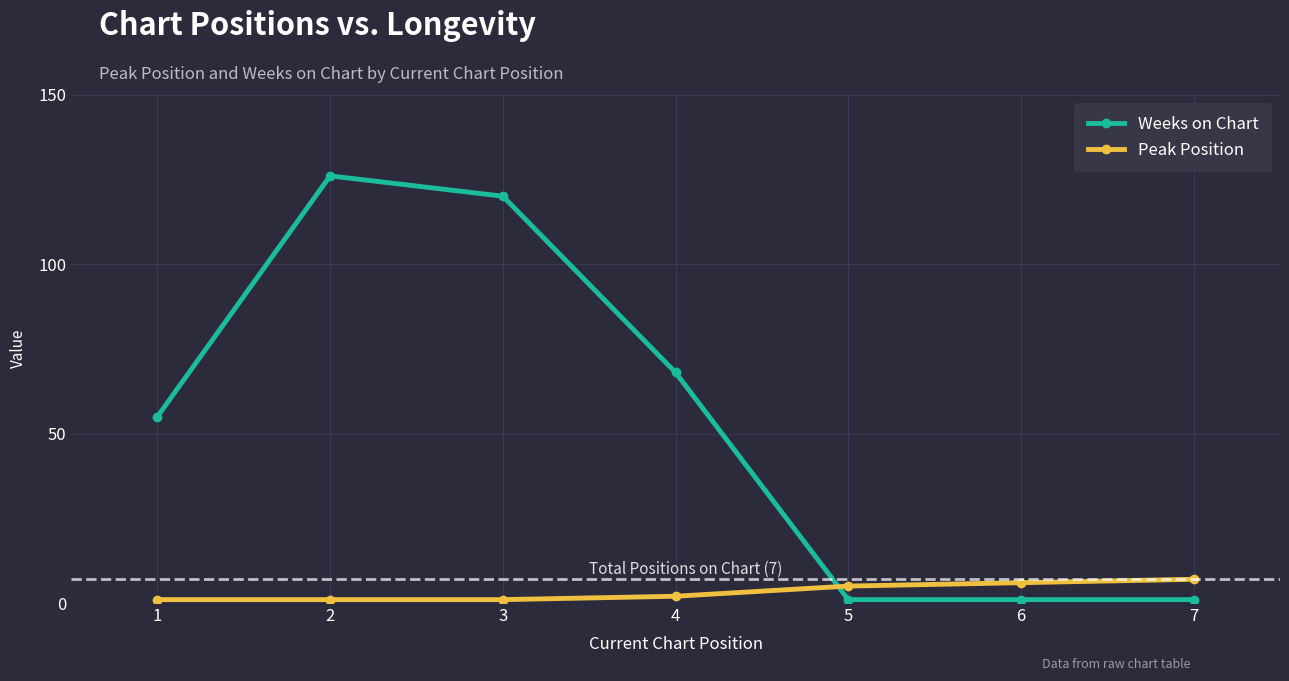

Rank the series by their average value, from lowest to highest.

Peak Position, Weeks on Chart